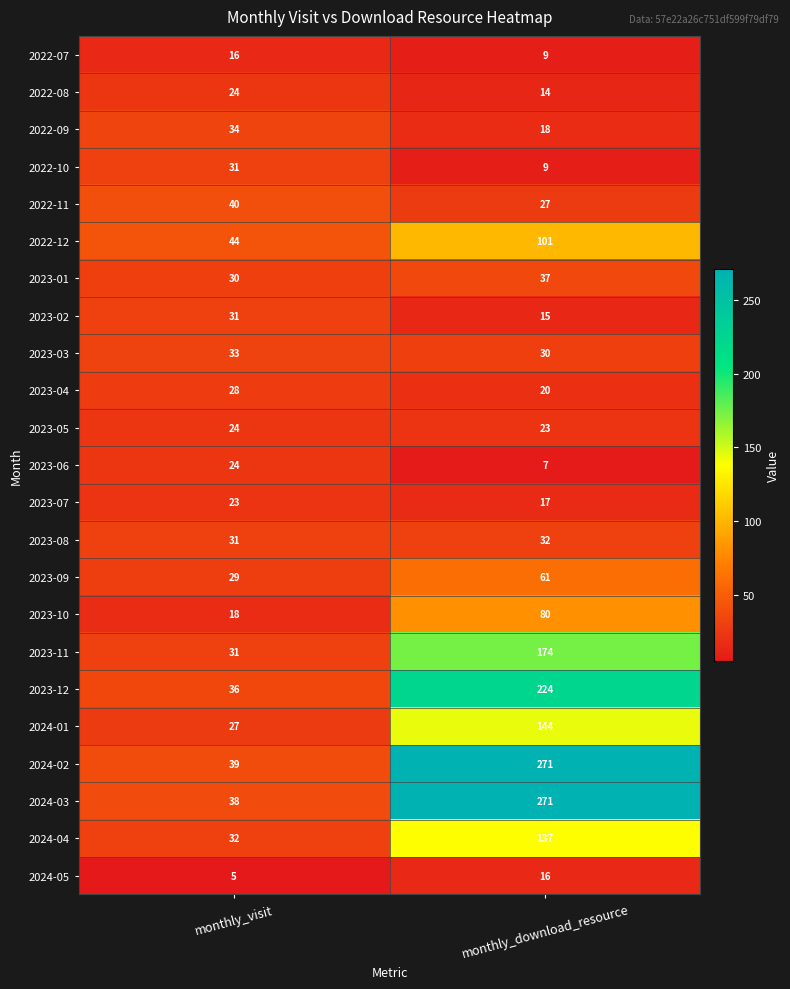

How many categories are shown in the chart?

2